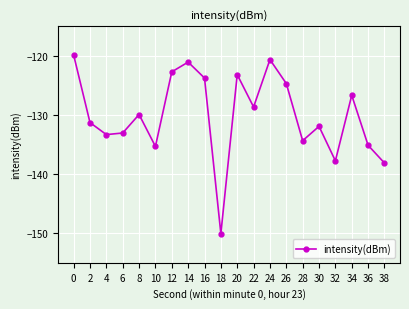

At which category does the chart reach its minimum across all series?

18